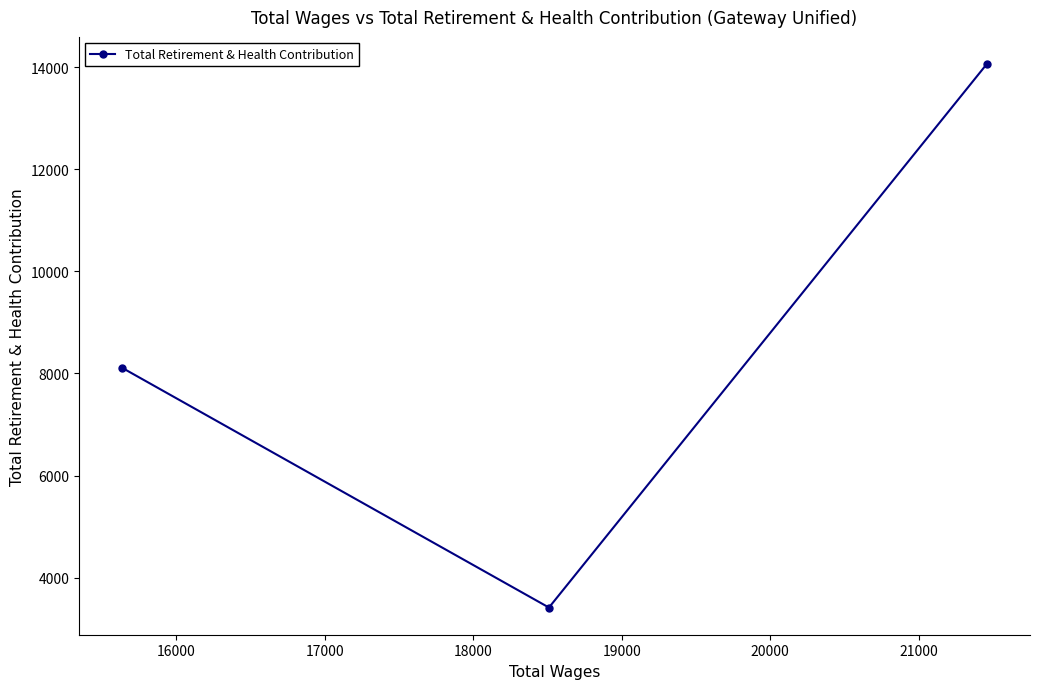

What is the difference between the maximum and minimum values?

10647